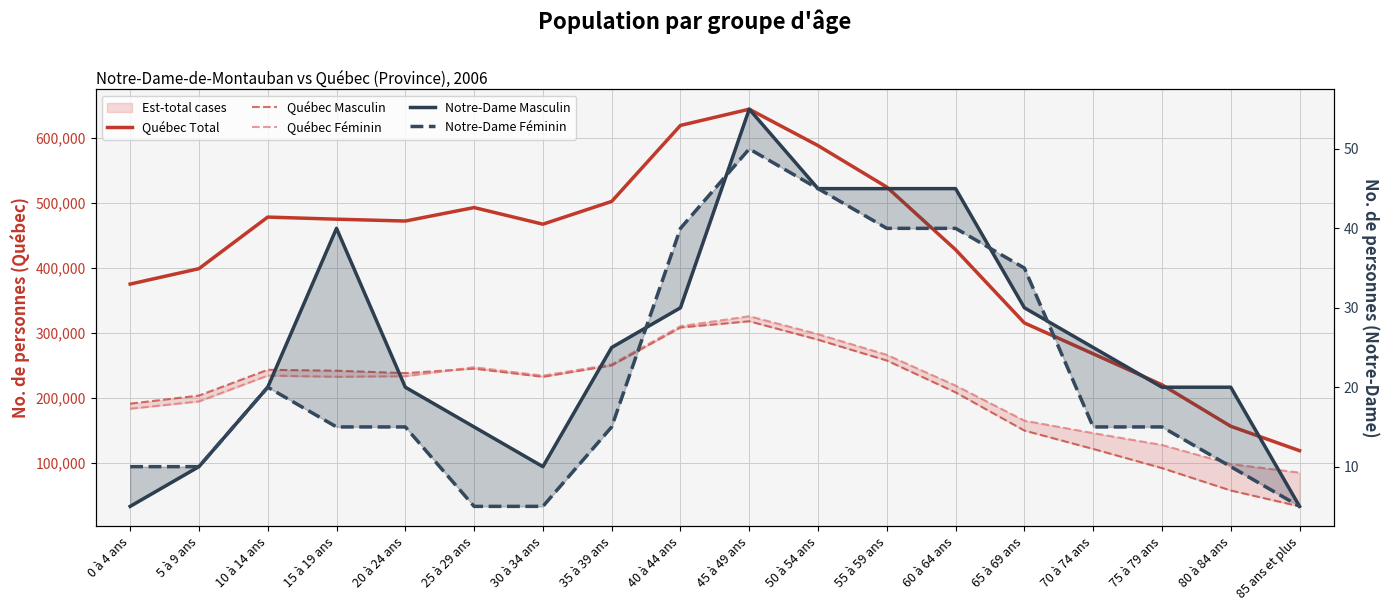

How many values in the Québec Féminin series exceed 233730?

8